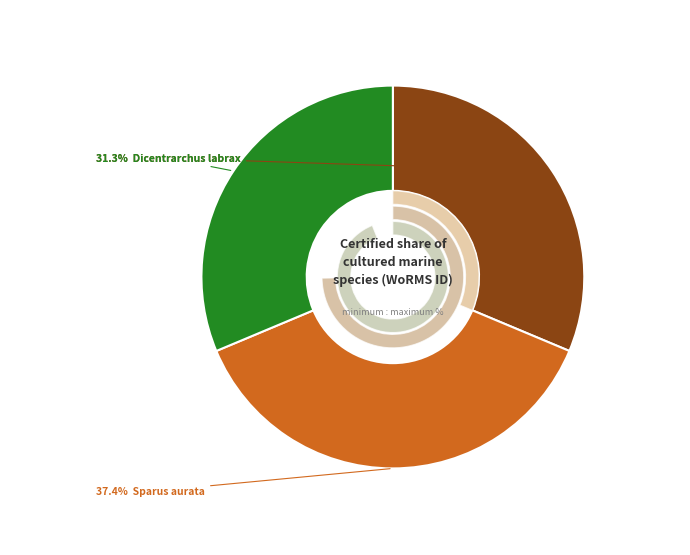

To the nearest percent, what percentage of the pie is CCMAR0002.1?

31%